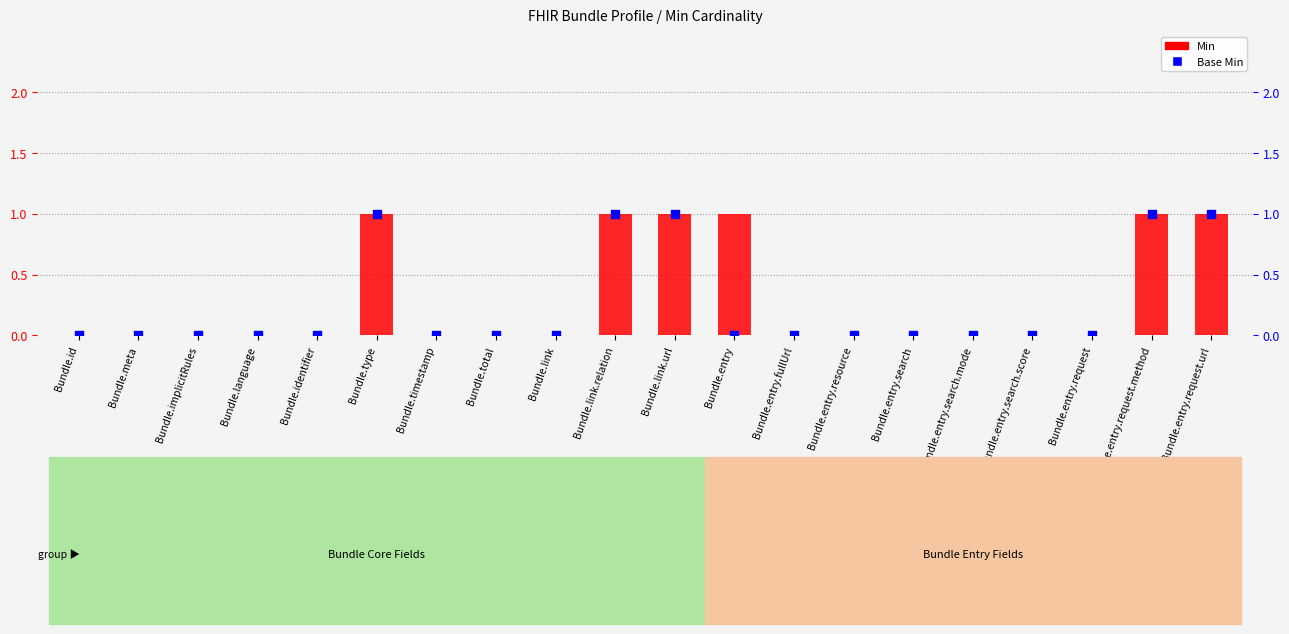

At how many categories does at least one series exceed 0?

6